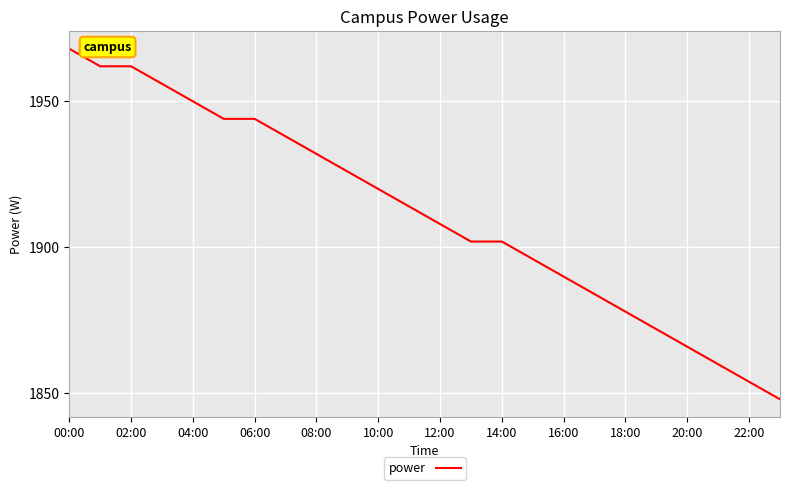

What is the maximum value shown in the chart?

1968